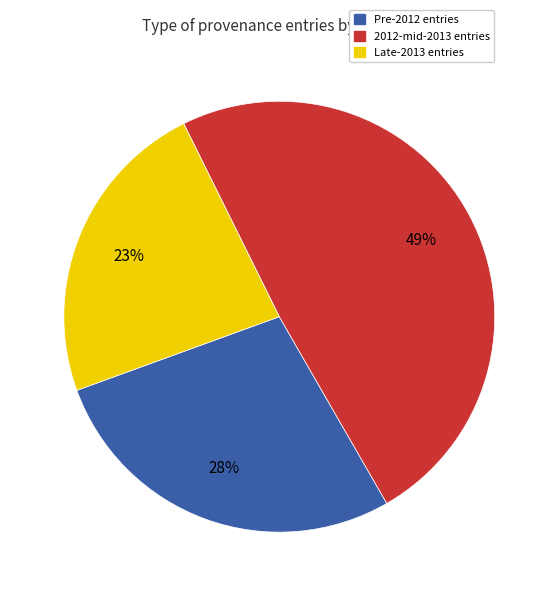

To the nearest percent, what is the difference between the largest and smallest slice percentages?

26%